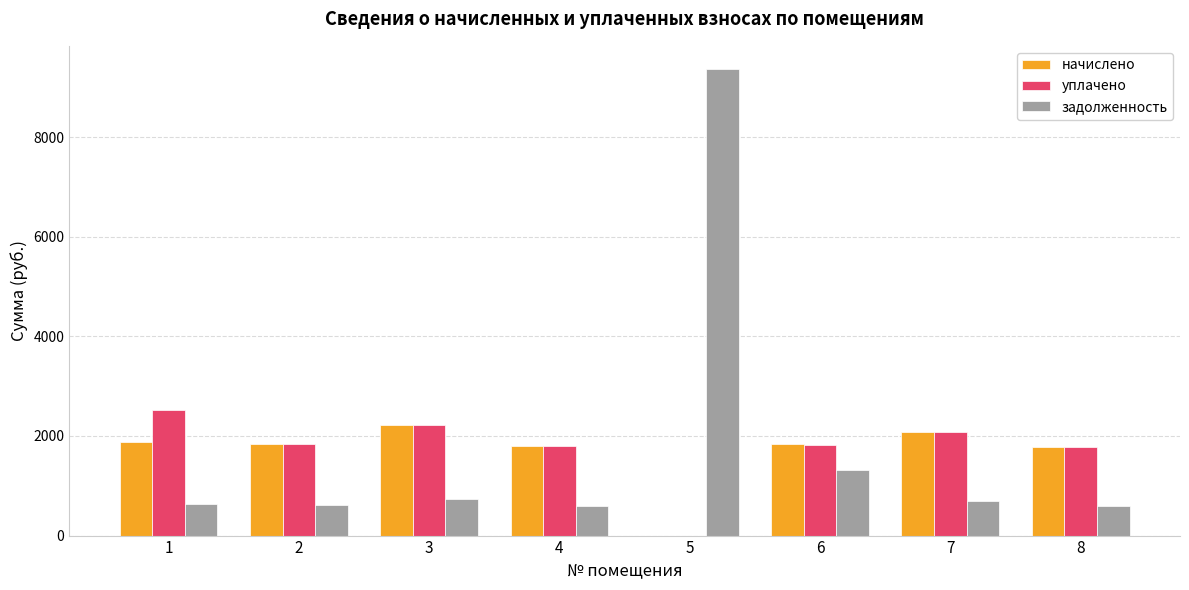

Is it true that уплачено equals 3928.1 at 3?

False